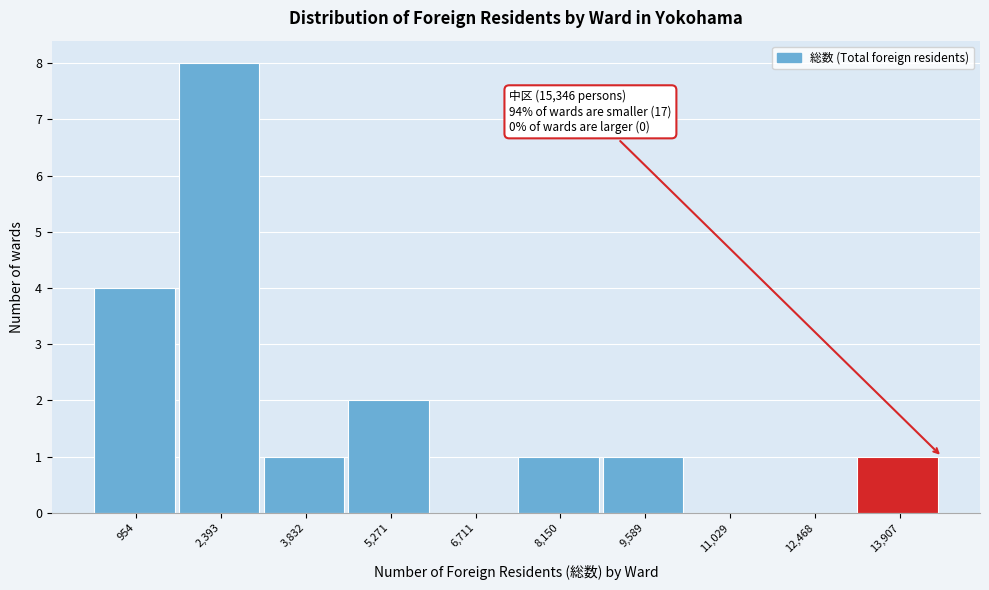

Reading left to right, transcribe all the data shown in this chart.

954=4	2,393=8	3,832=1	5,271=2	6,711=0	8,150=1	9,589=1	11,029=0	12,468=0	13,907=1